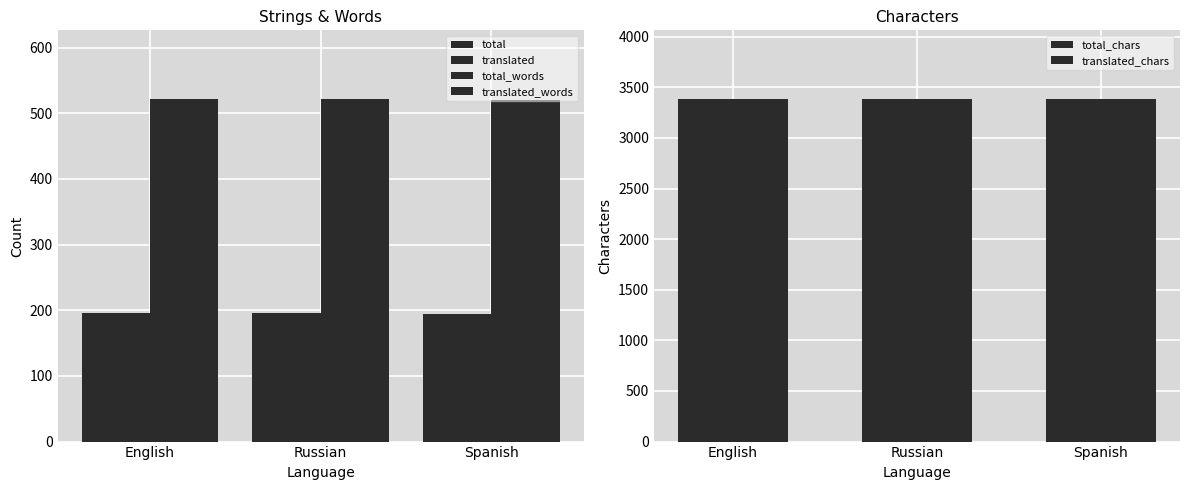

At English, list the series in order from smallest to largest.

total, translated, total_words, translated_words, total_chars, translated_chars